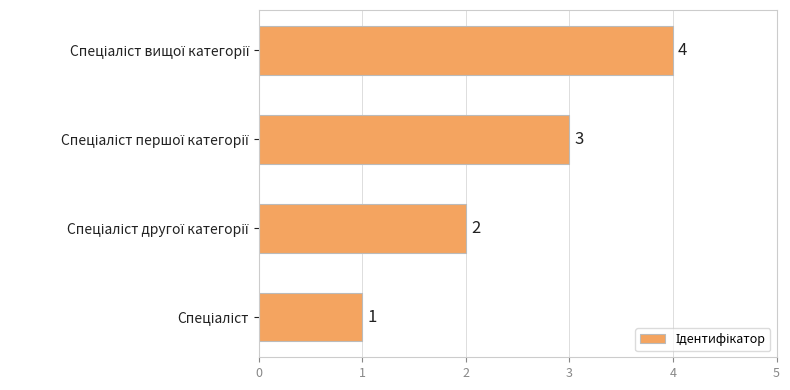

What is the difference between the maximum and minimum values?

3